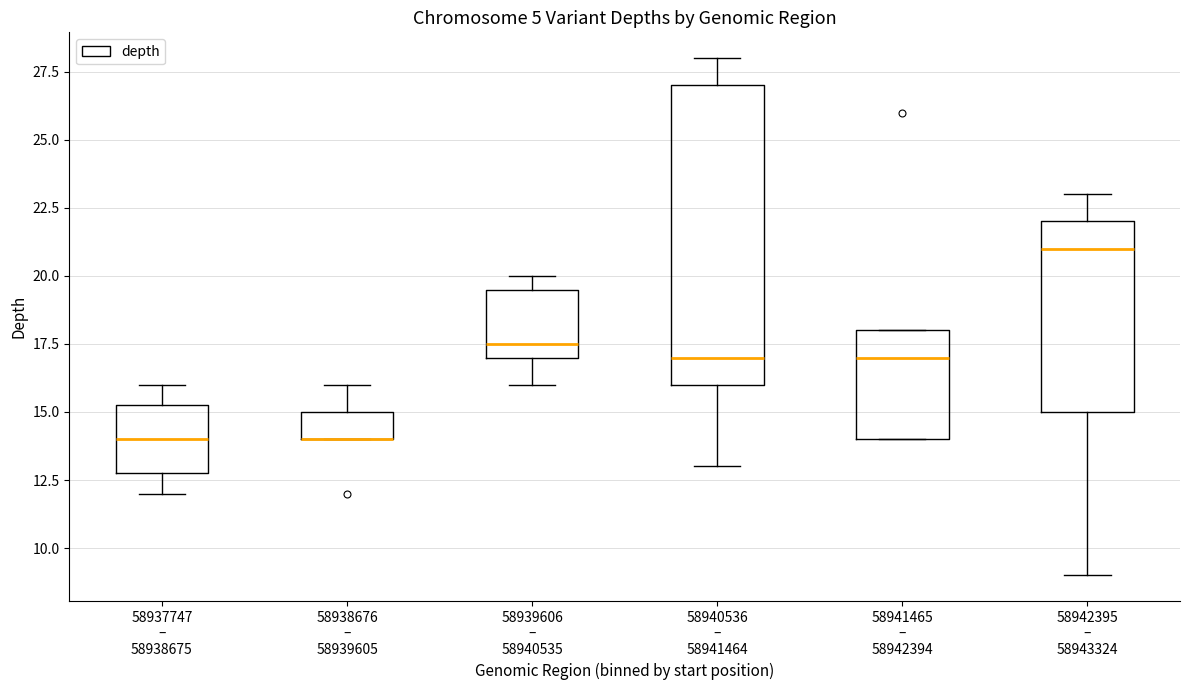

Reading left to right, transcribe this box plot: for each box, give where its median line is, the range the box spans, and where its two whiskers end, as read against the y-axis. The values are not printed on the chart, so give them approximately, as read against the axis.

58937747 – 58938675: median 14.0, box 13.0 to 15.5, whiskers 12.0 to 16.0
58938676 – 58939605: median 14.0 (drawn on the box's lower edge), box 14.0 to 15.0, whiskers 14.0 to 16.0
58939606 – 58940535: median 17.5, box 17.0 to 19.5, whiskers 16.0 to 20.0
58940536 – 58941464: median 17.0, box 16.0 to 27.0, whiskers 13.0 to 28.0
58941465 – 58942394: median 17.0, box 14.0 to 18.0, whiskers 14.0 to 18.0
58942395 – 58943324: median 21.0, box 15.0 to 22.0, whiskers 9.0 to 23.0